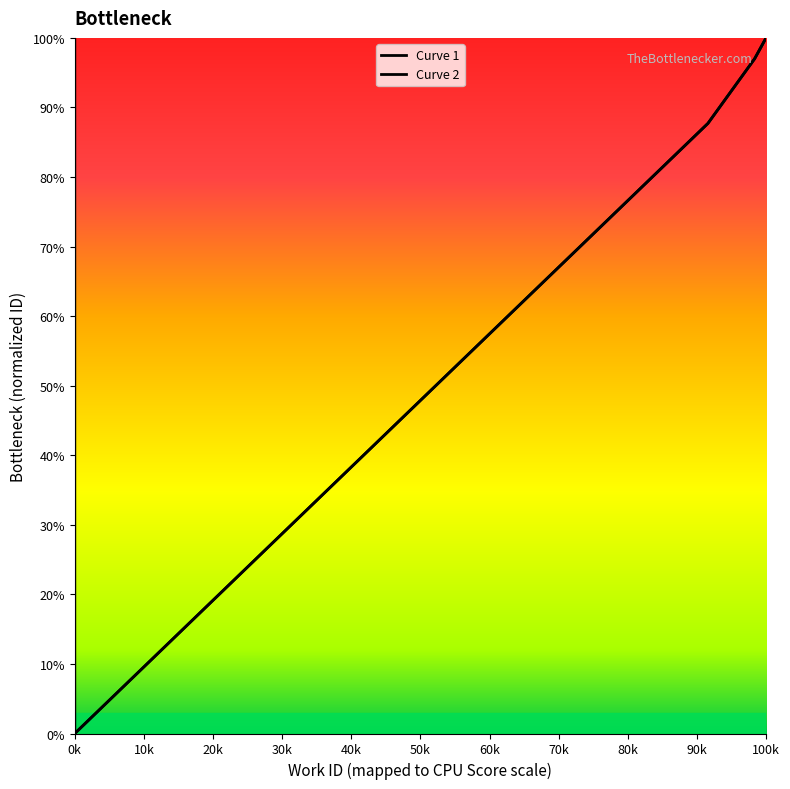

What is the difference between the second highest and minimum values in the Curve 1 series?

1.0